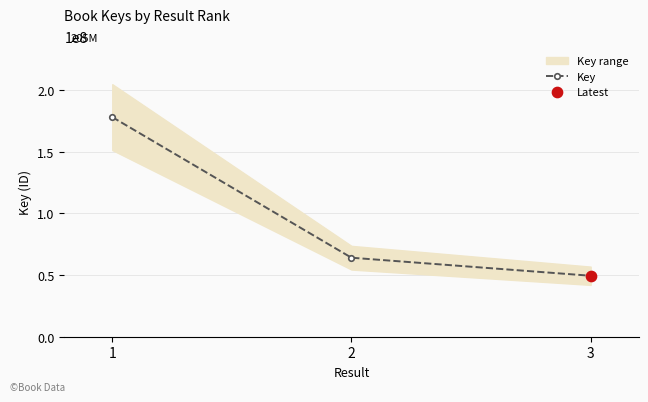

Between 3 and 2, which is larger?

2